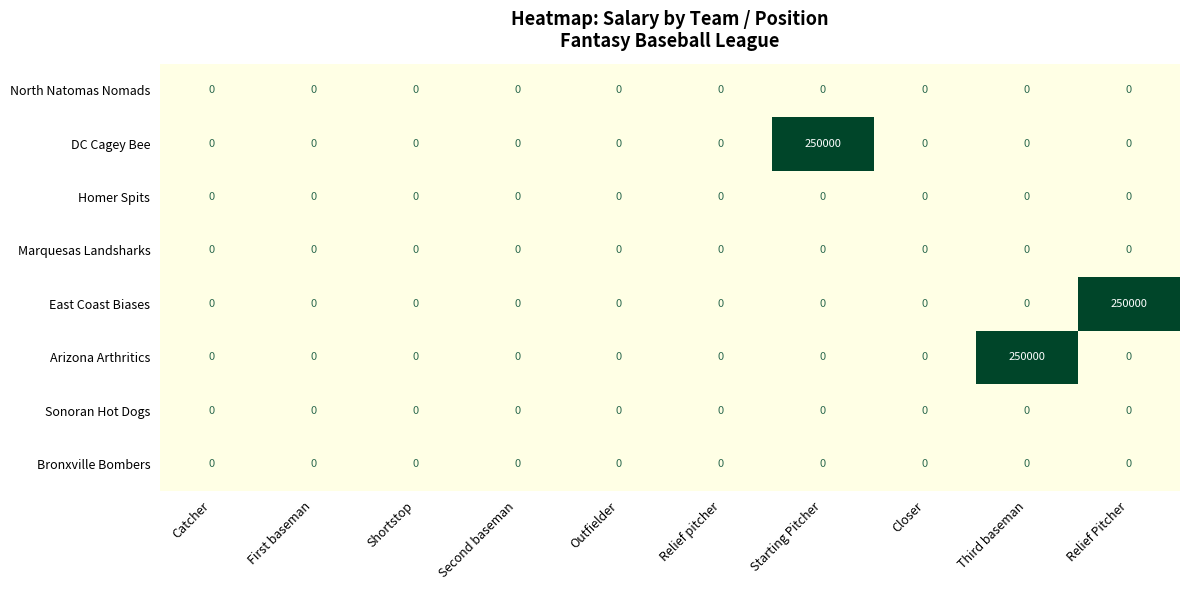

What is the average value of the East Coast Biases series?

25000